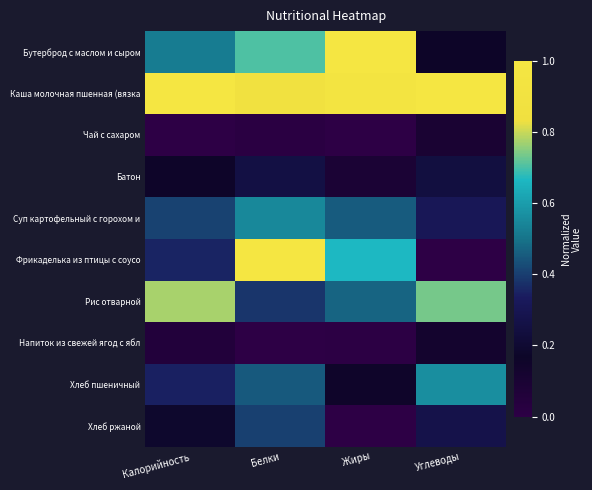

How many categories are shown in the chart?

4